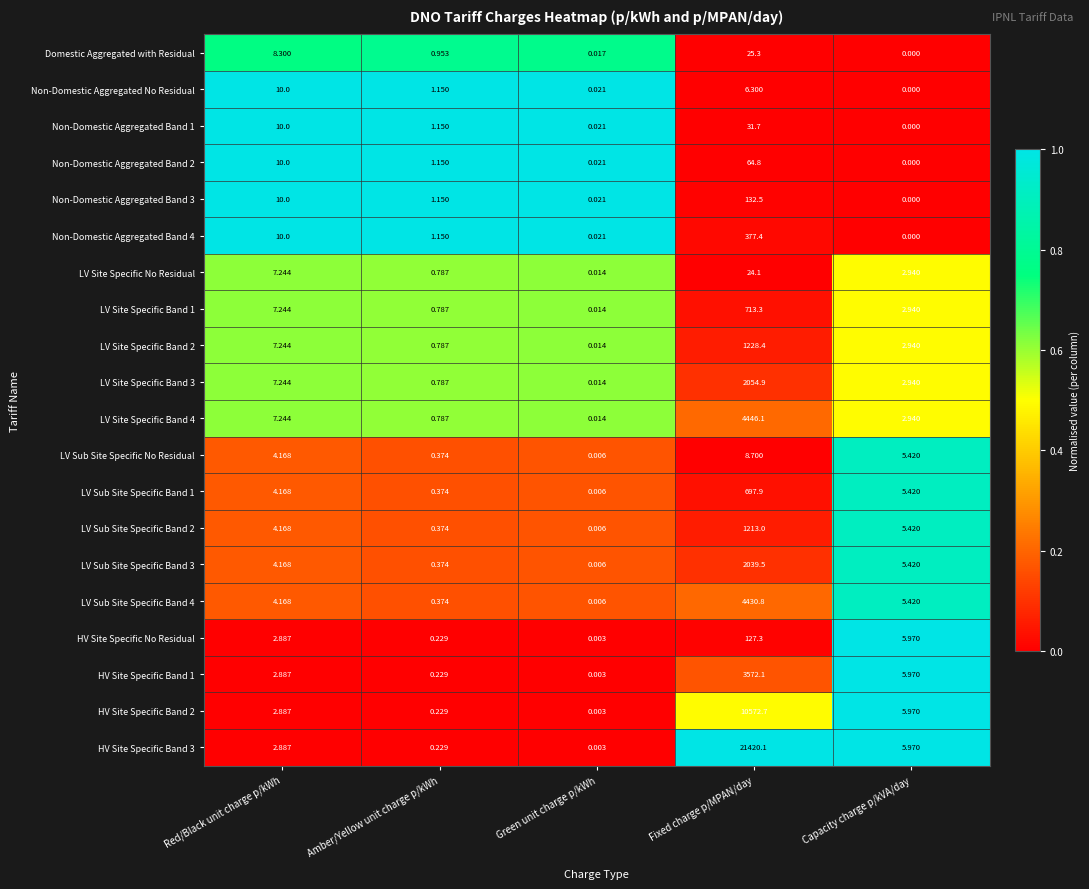

Which series has the largest total across all categories?

HV Site Specific Band 3